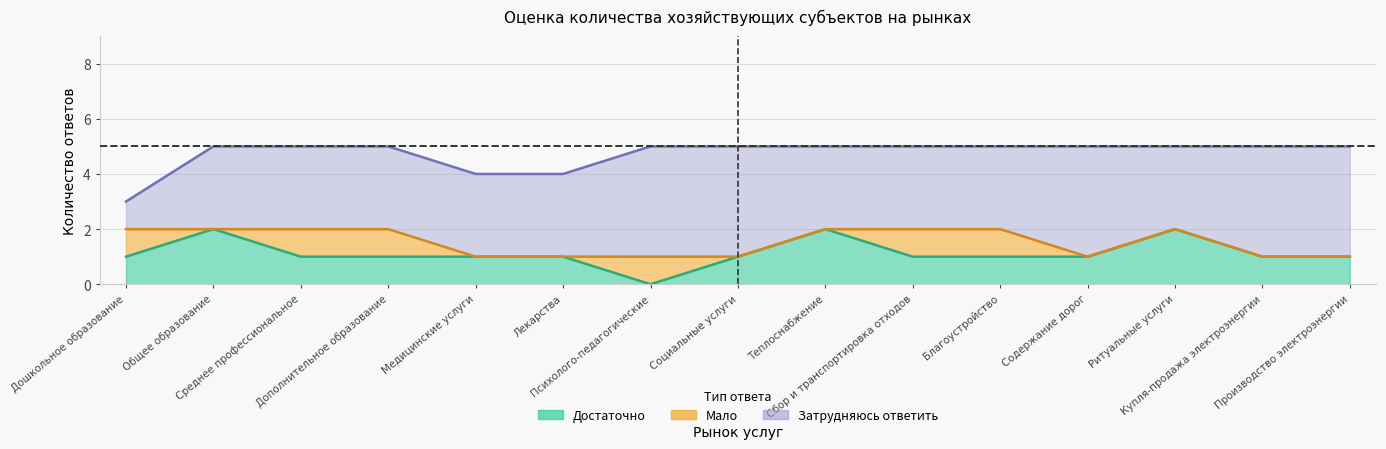

What is the difference between the maximum and second lowest values in the Мало series?

1